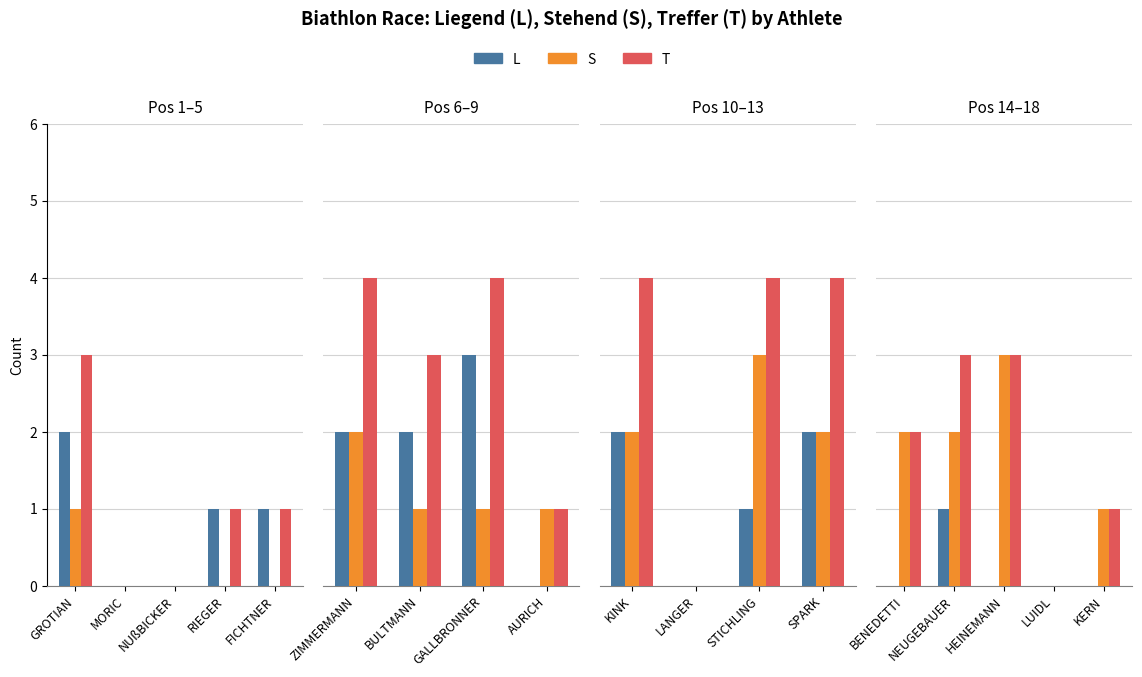

Between HEINEMANN and NEUGEBAUER, which is larger?

NEUGEBAUER